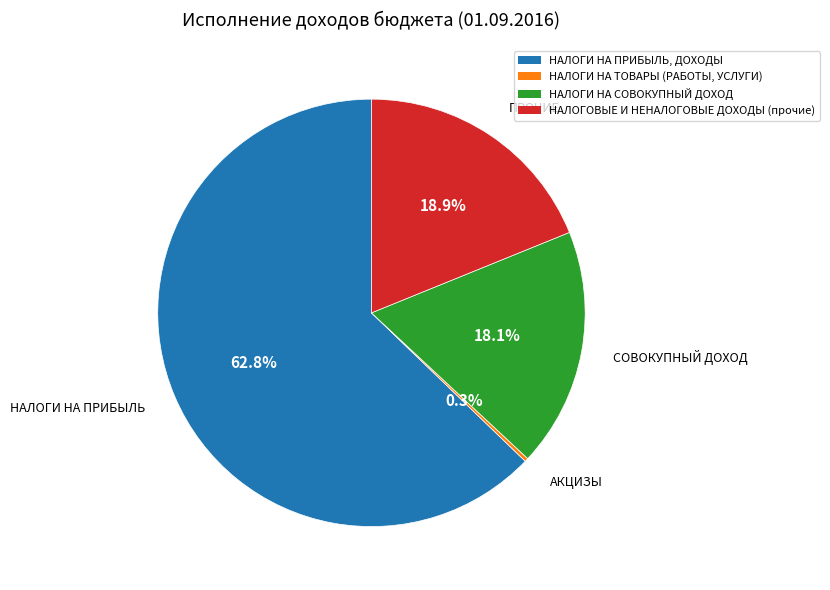

Which slice represents more than half of the pie?

НАЛОГИ НА ПРИБЫЛЬ, ДОХОДЫ